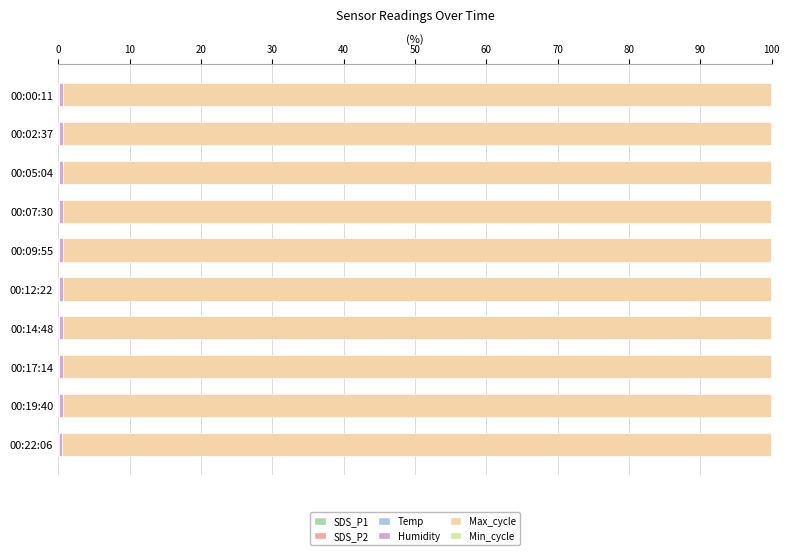

Reading right to left, what are all the values shown in this chart?

SDS_P1: 0.0	0.0	0.0	0.0	0.0	0.0	0.1	0.0	0.0	0.0
SDS_P2: 0.0	0.0	0.0	0.0	0.0	0.0	0.0	0.0	0.0	0.0
Temp: 0.1	0.1	0.1	0.1	0.1	0.1	0.1	0.1	0.1	0.1
Humidity: 0.5	0.5	0.5	0.5	0.5	0.5	0.5	0.5	0.5	0.5
Max_cycle: 99.3	99.2	99.3	99.2	99.2	99.3	99.2	99.2	99.3	99.2
Min_cycle: 0.1	0.1	0.1	0.1	0.1	0.1	0.1	0.1	0.1	0.1